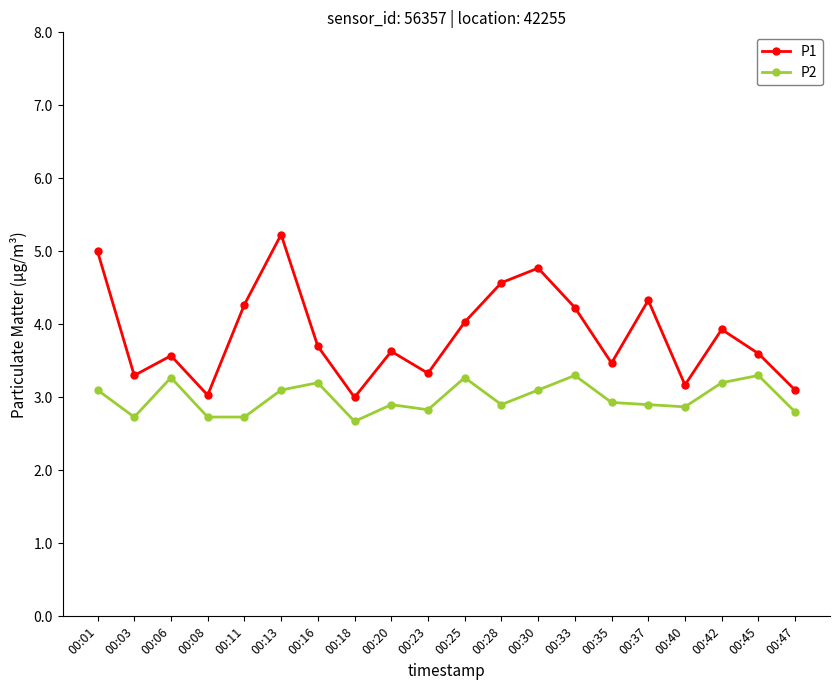

How many lines are shown in the chart?

2